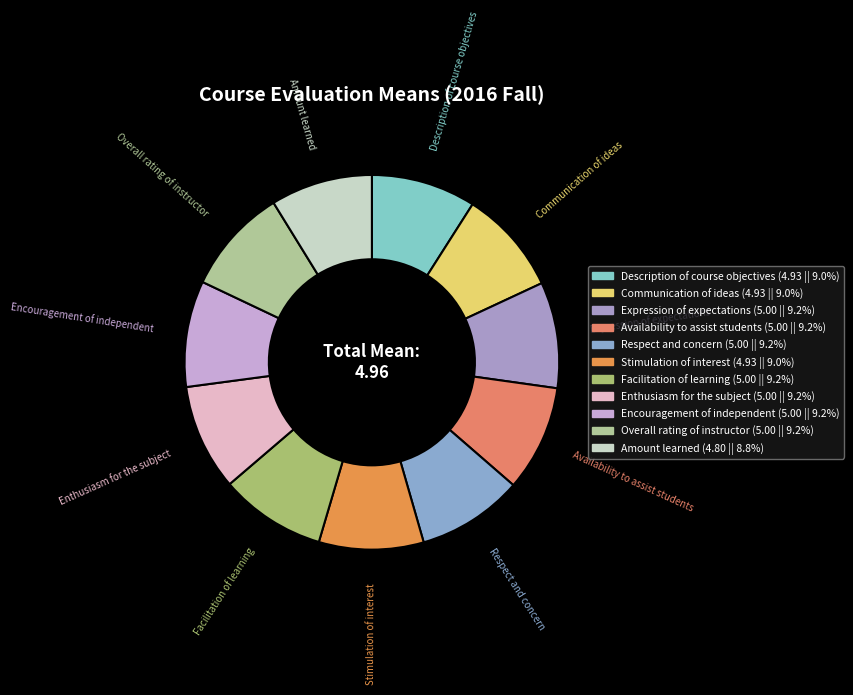

Combined, do Expression of expectations and Respect and concern account for over 50%?

No